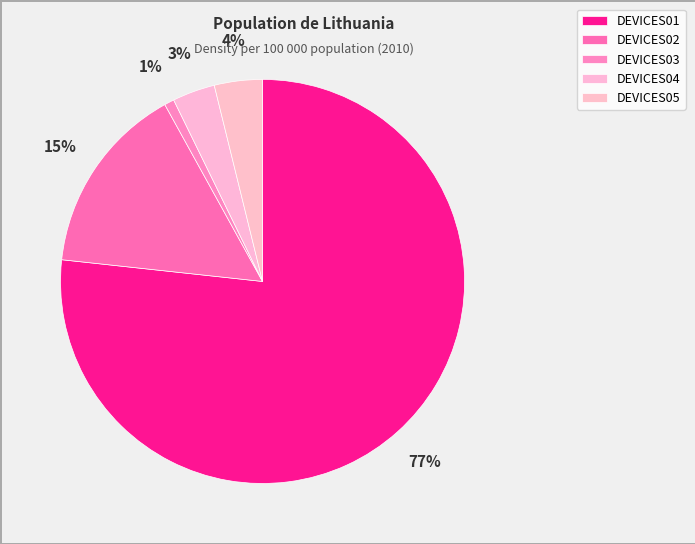

Between DEVICES02 and DEVICES04, which is larger?

DEVICES02